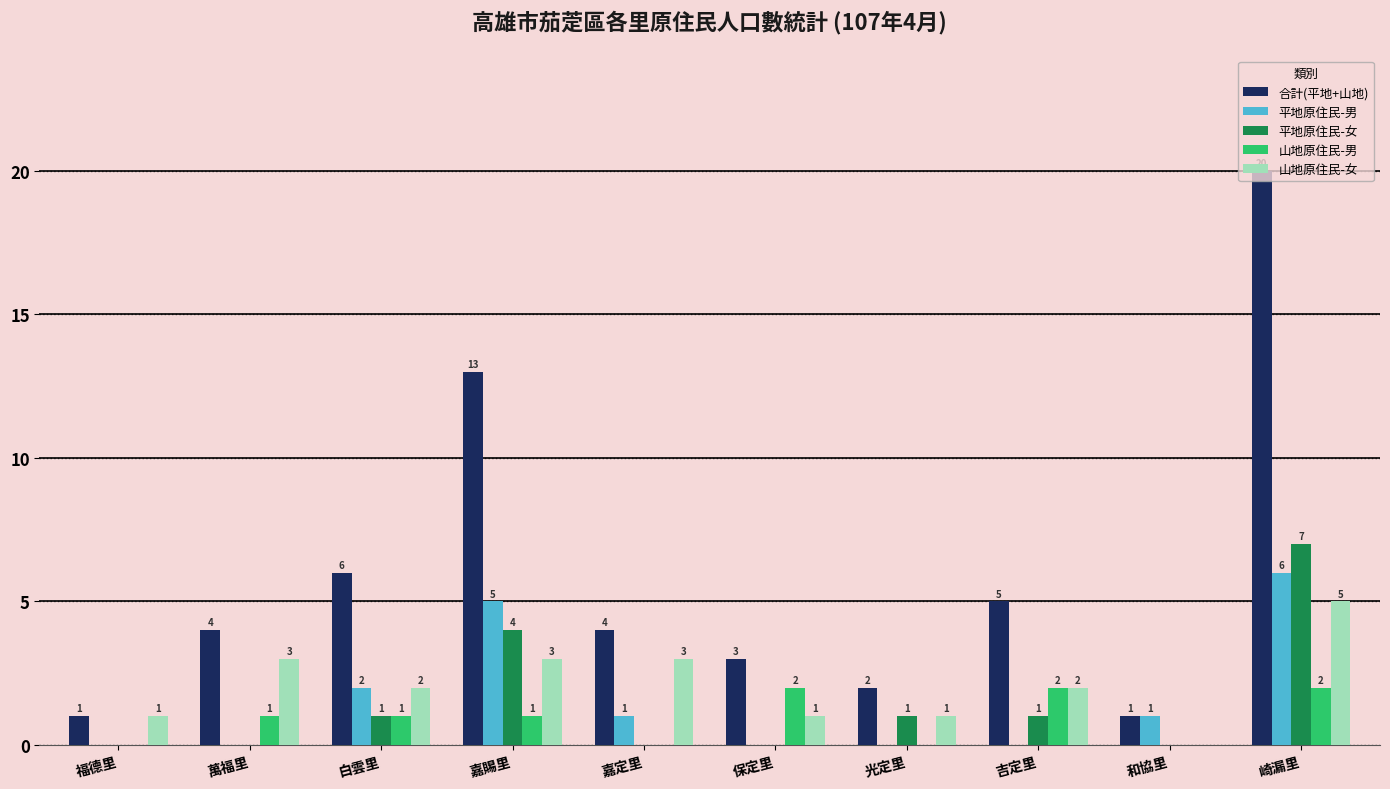

Is the value of 山地原住民-男 at 嘉賜里 greater than the value of 平地原住民-男 at 萬福里?

Yes